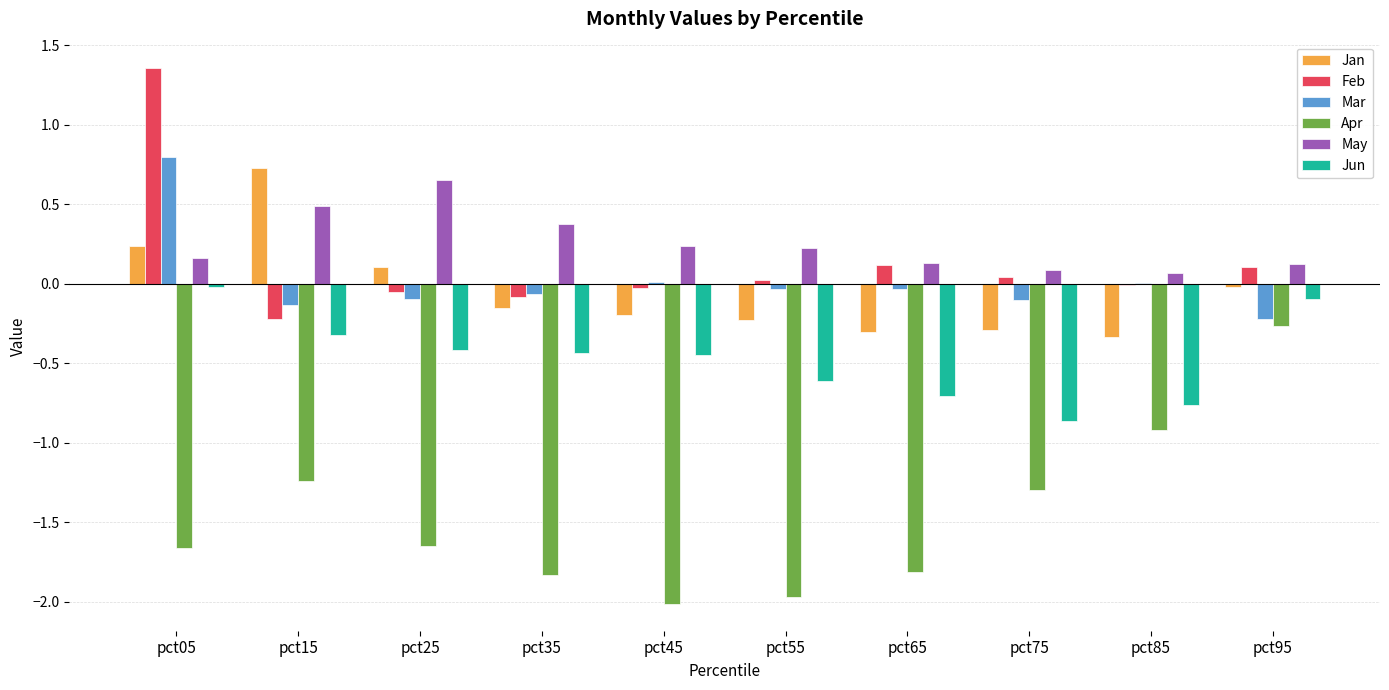

Is the value of Jun at pct95 greater than the value of Jan at pct05?

No